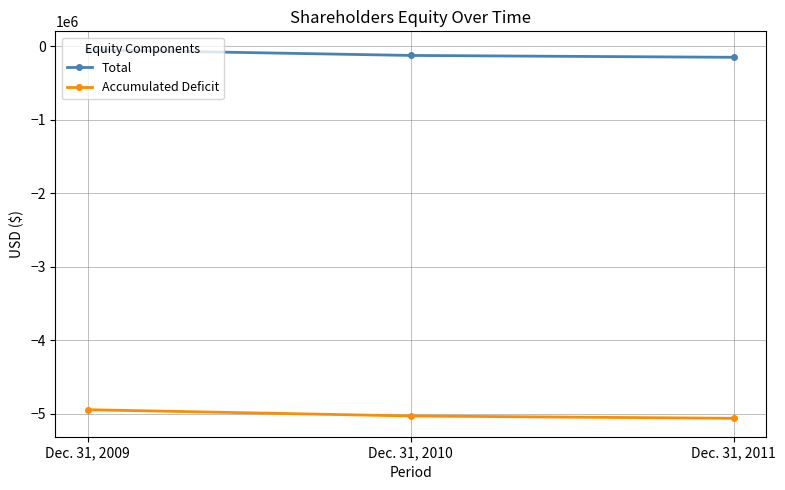

What is the average value of the Total series?

-107434